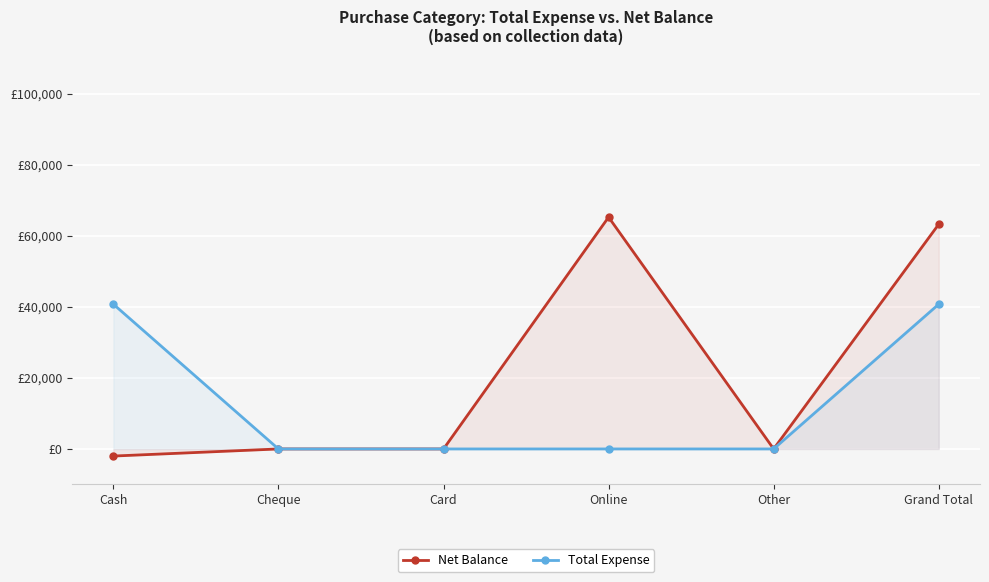

Between Cheque and Online, which is larger?

Online